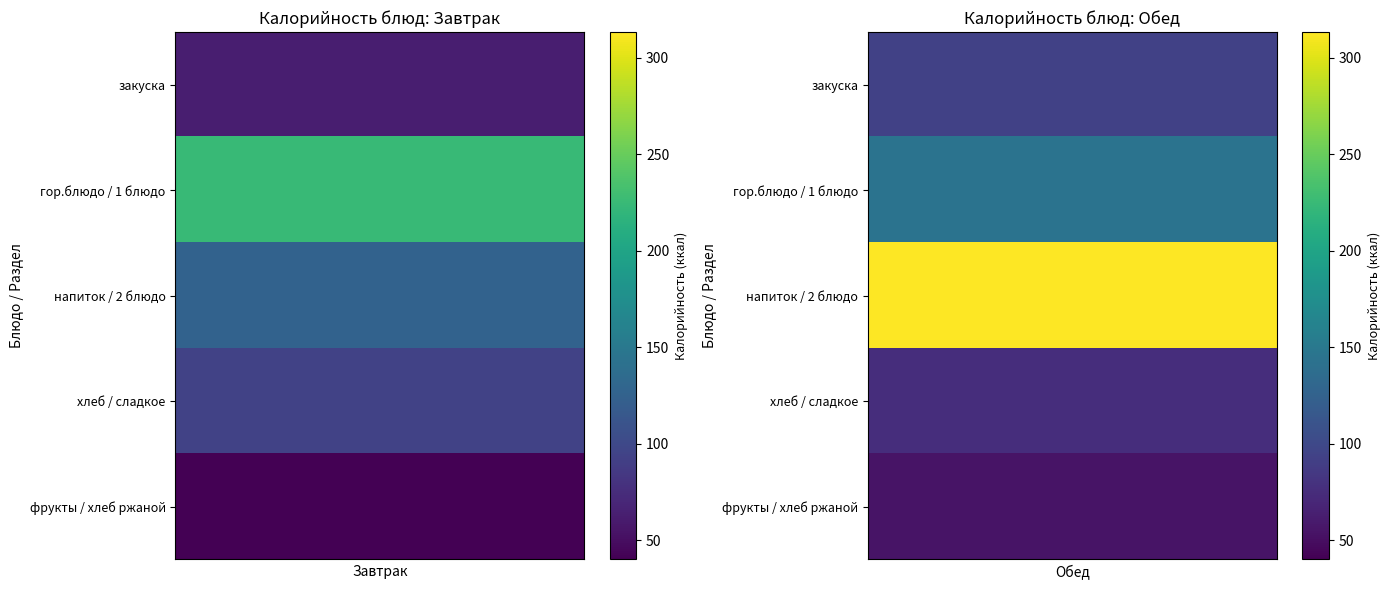

Which series changed the most between хлеб and фрукты?

Завтрак